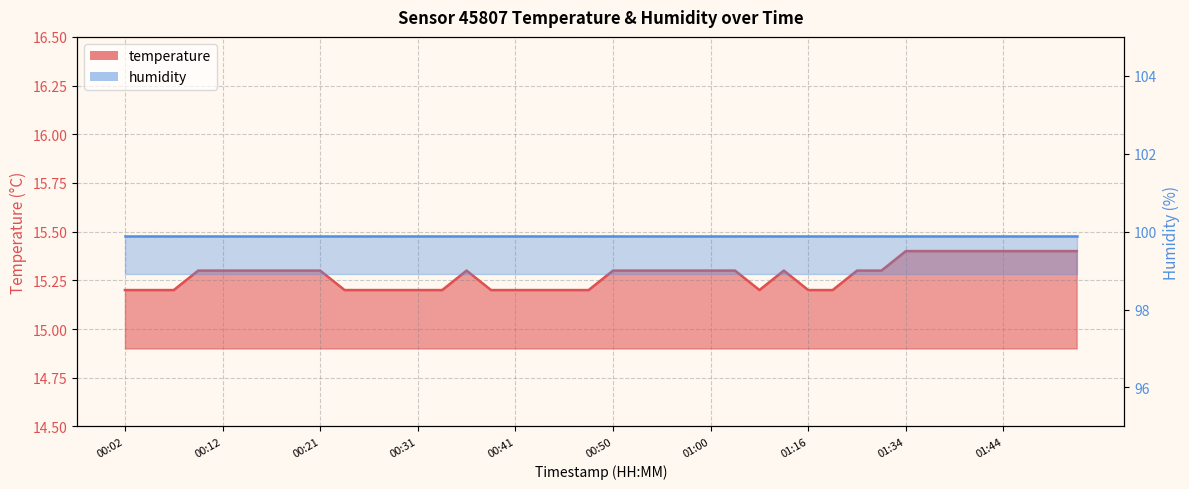

True or false: there are more than 0 points higher than both neighbors.

True